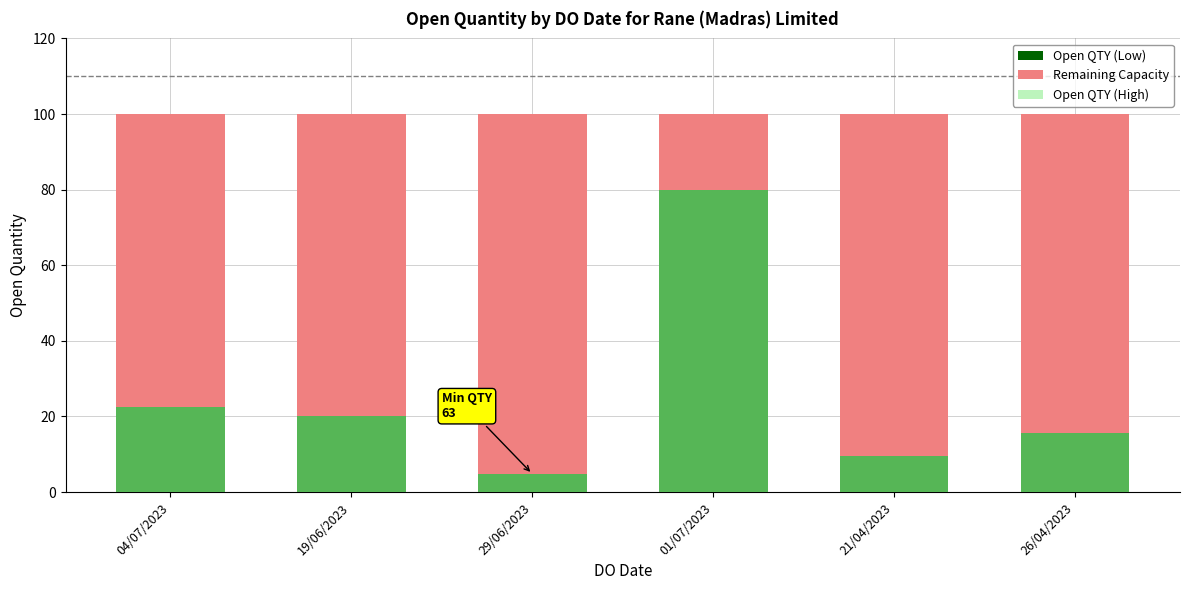

How many data points in Open QTY (High) are above 20?

3